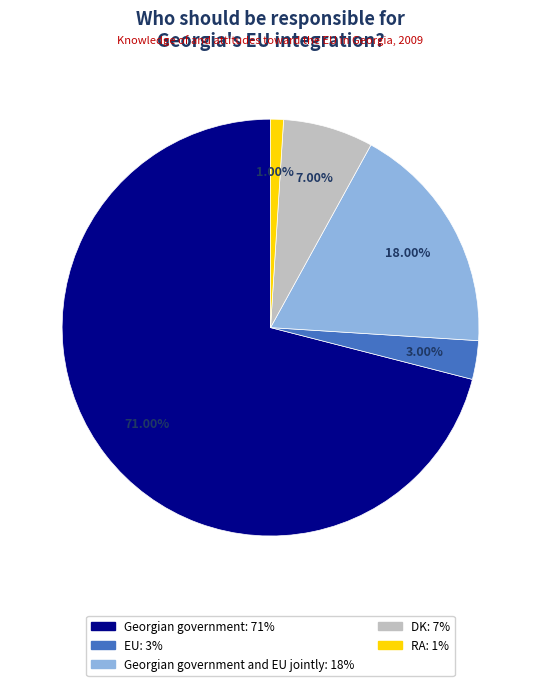

Is there any slice that represents more than half of the pie?

Yes